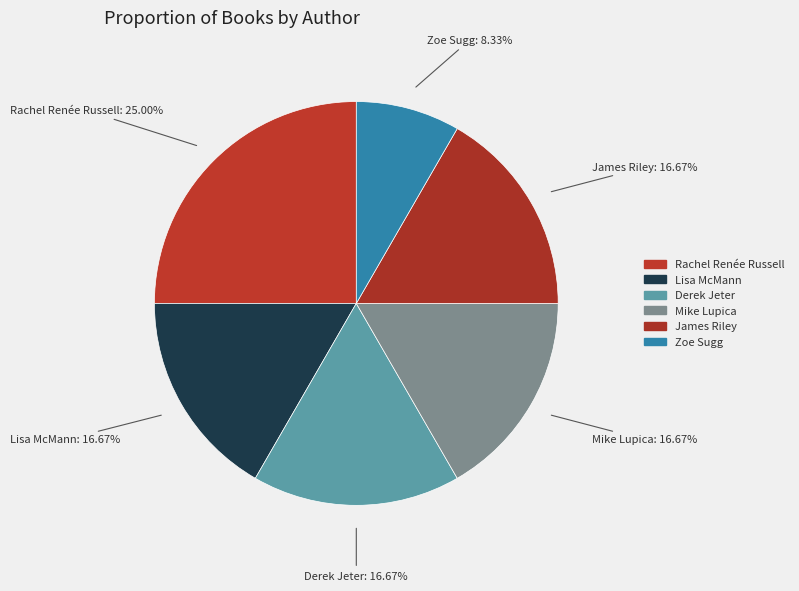

How many segments does this pie chart have?

6